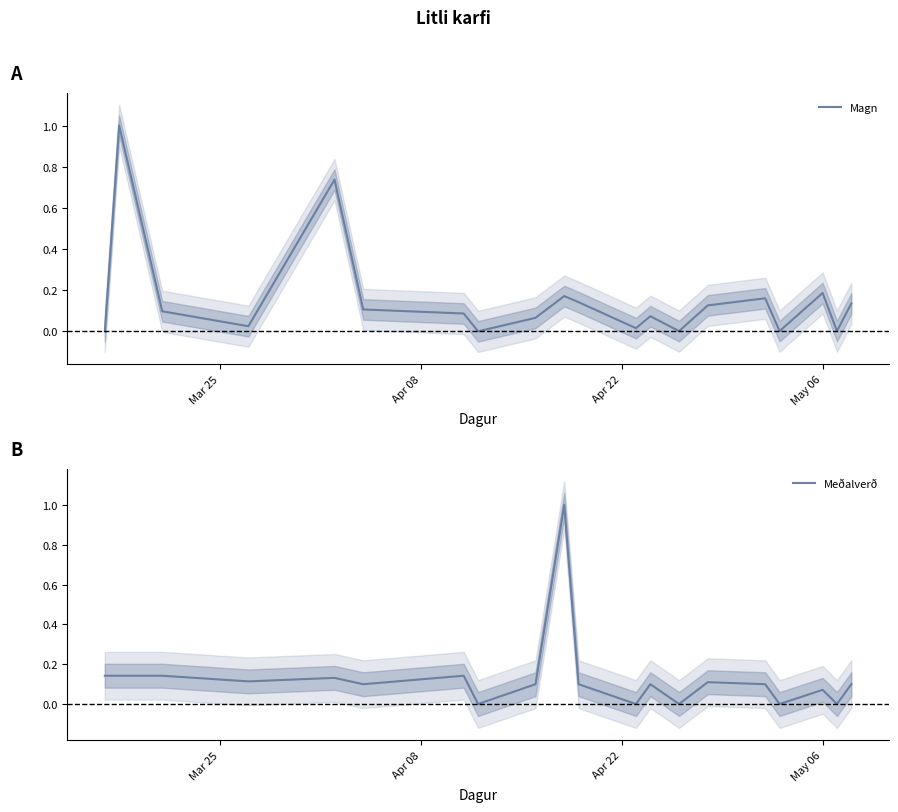

What is the greatest value displayed?

1.0